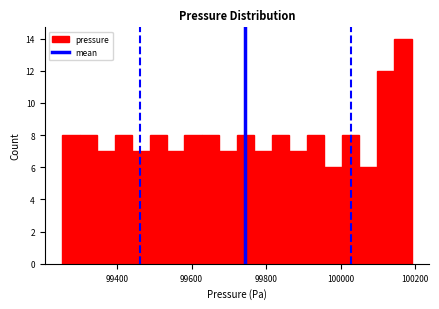

Around what value on the x-axis is the tallest bar? Give the approximate position of its centre, as read against the axis.

100160